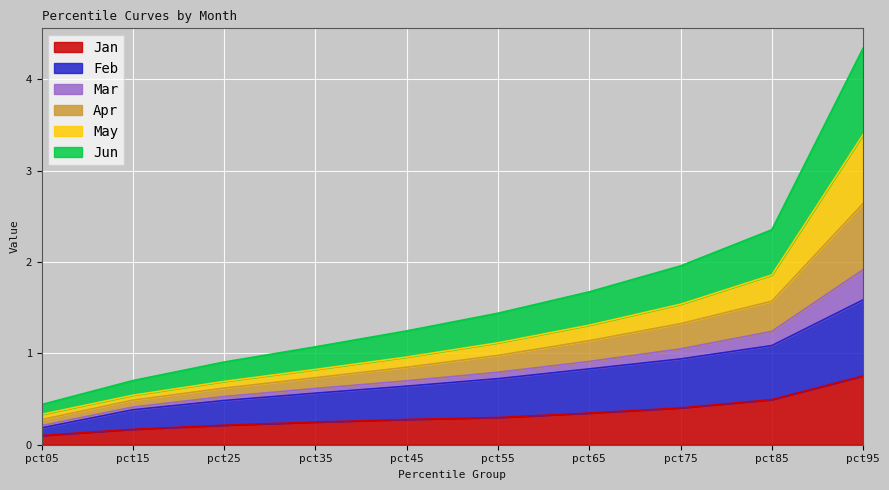

At which category is the sum across all series the highest?

pct95